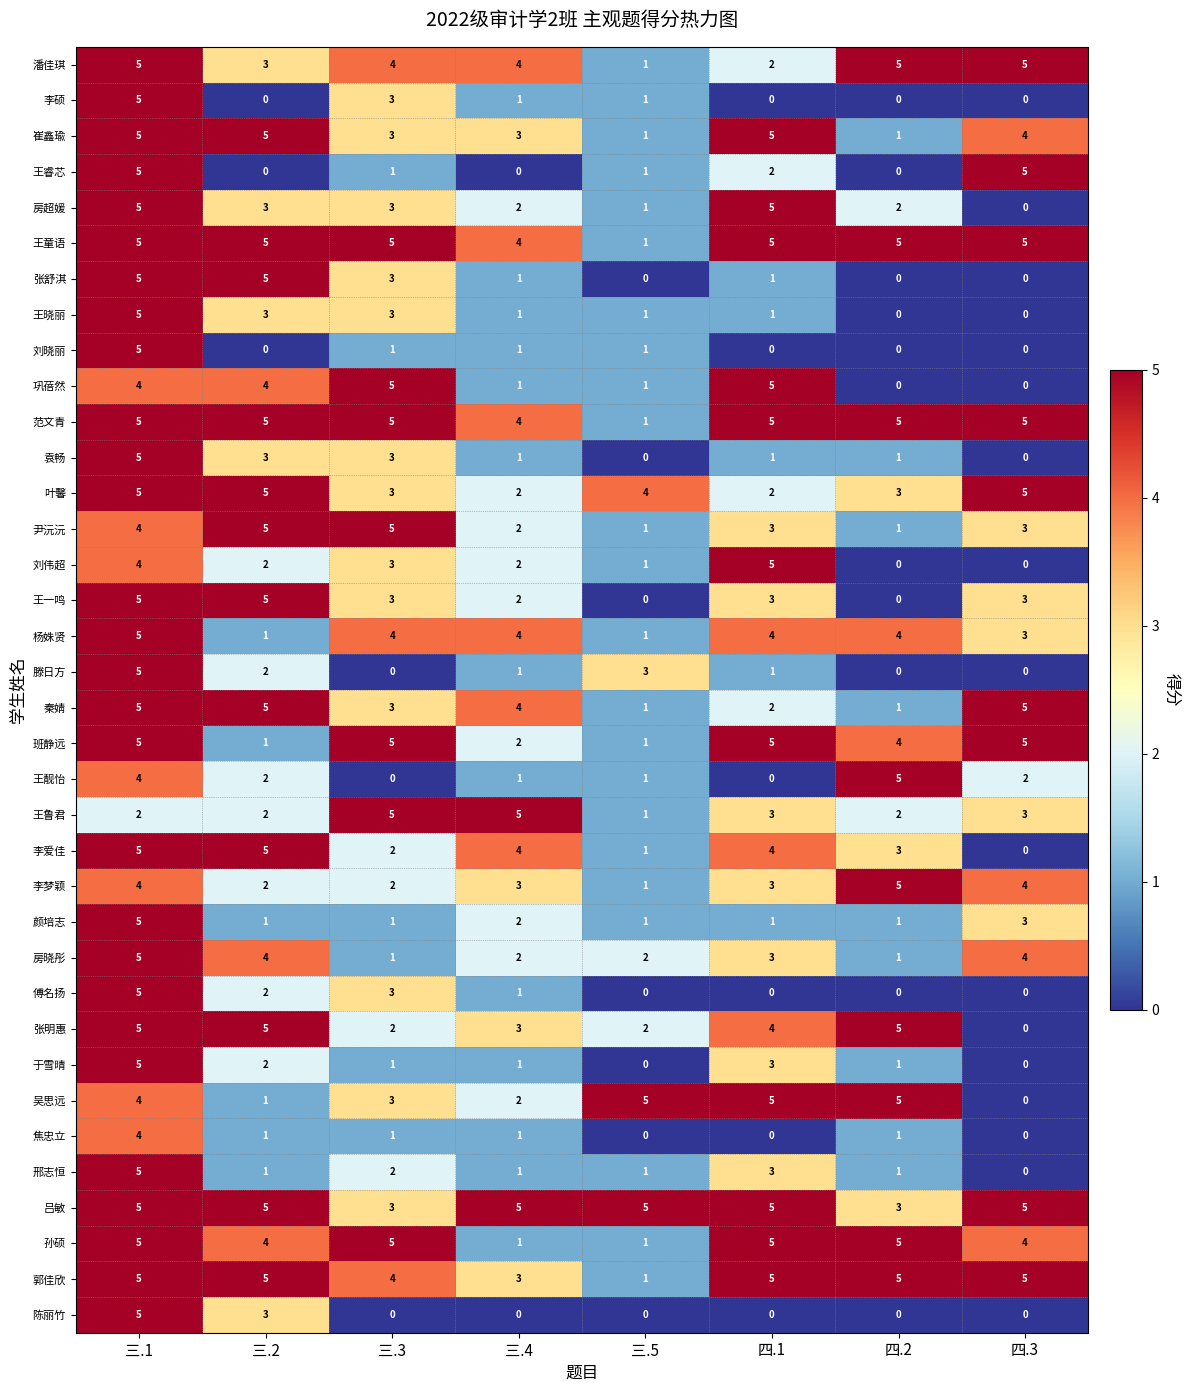

The value of 傅名扬 at 四.3 is 0. True or false?

True